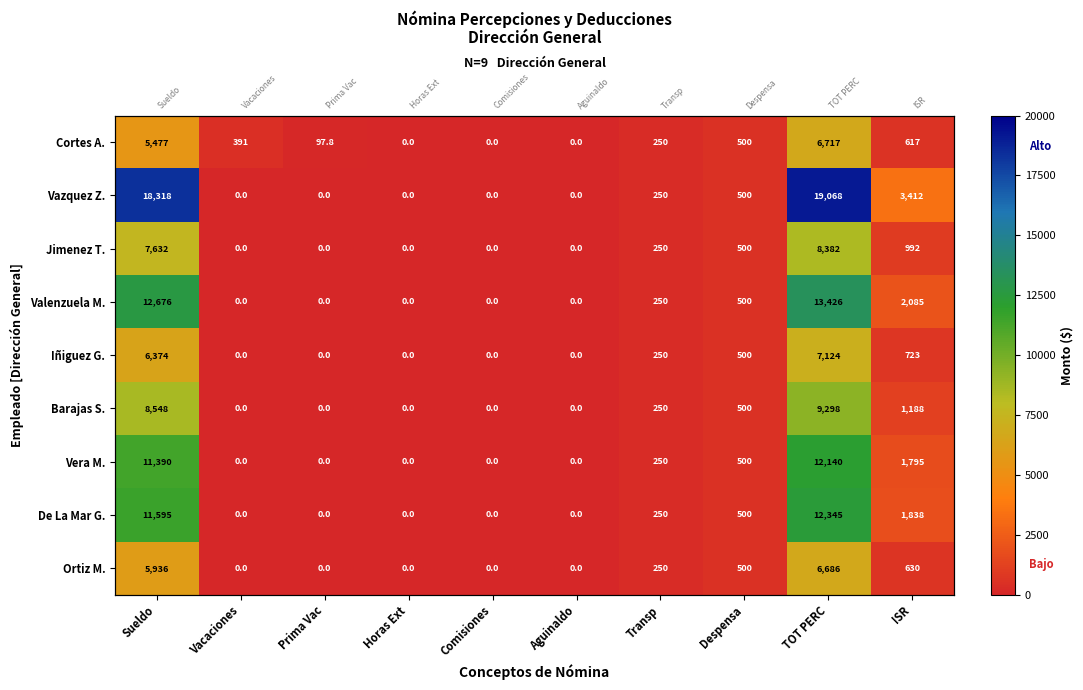

How many data points in Iñiguez G. are above 250?

4